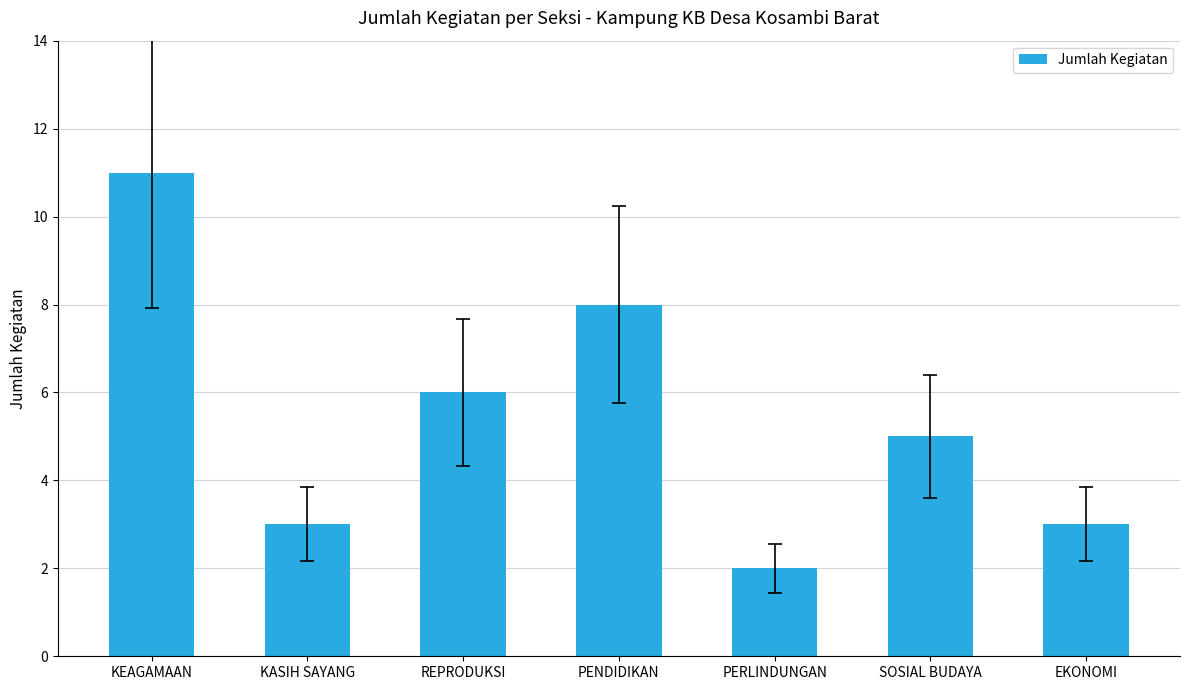

Count the values in the range 3 to 8.

5